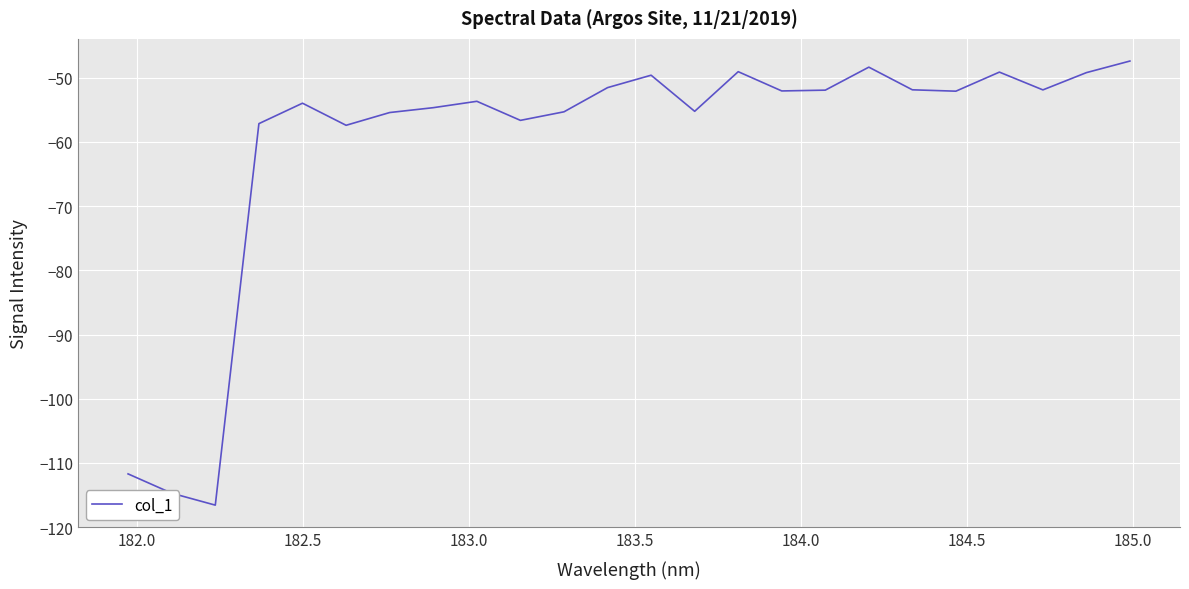

What is the greatest value displayed?

-47.4